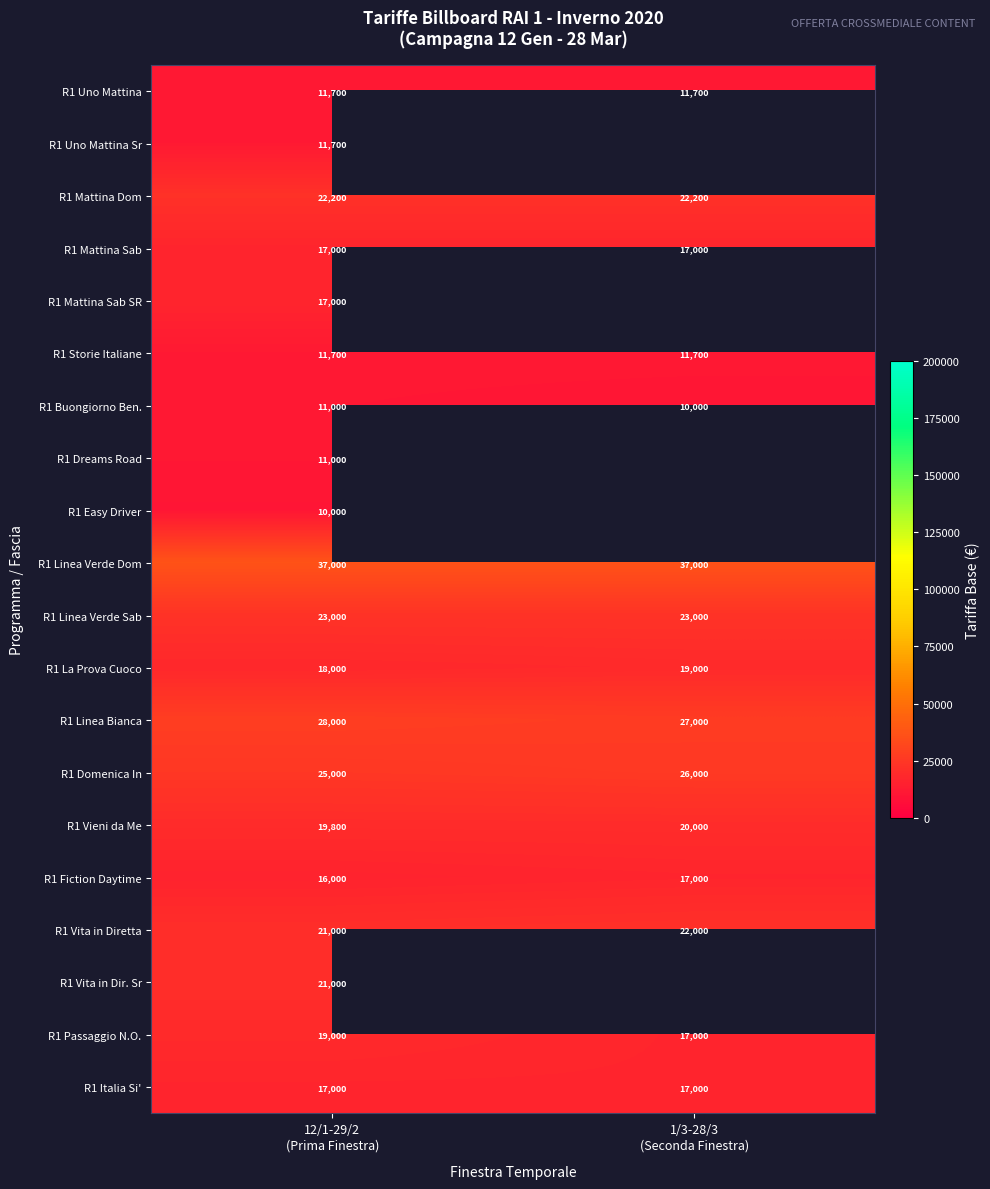

What is the spread (max minus min) of values at 1/3-28/3
(Seconda Finestra)?

27000.0